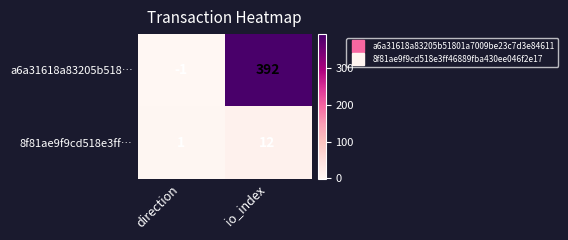

Is it true that 8f81ae9f9cd518e3ff… equals 12 at io_index?

True